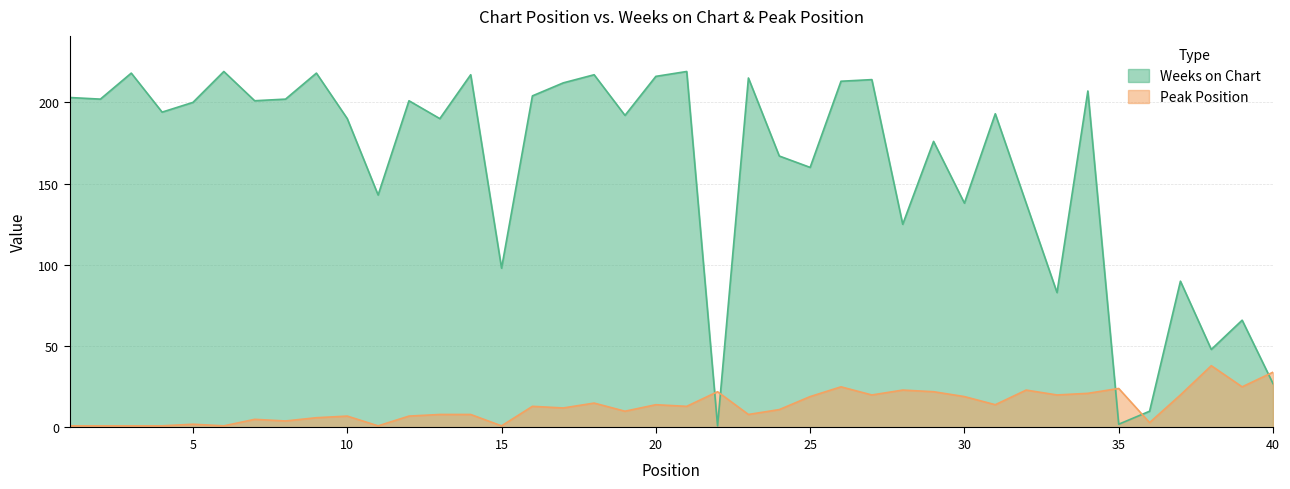

What is the greatest value displayed?

219